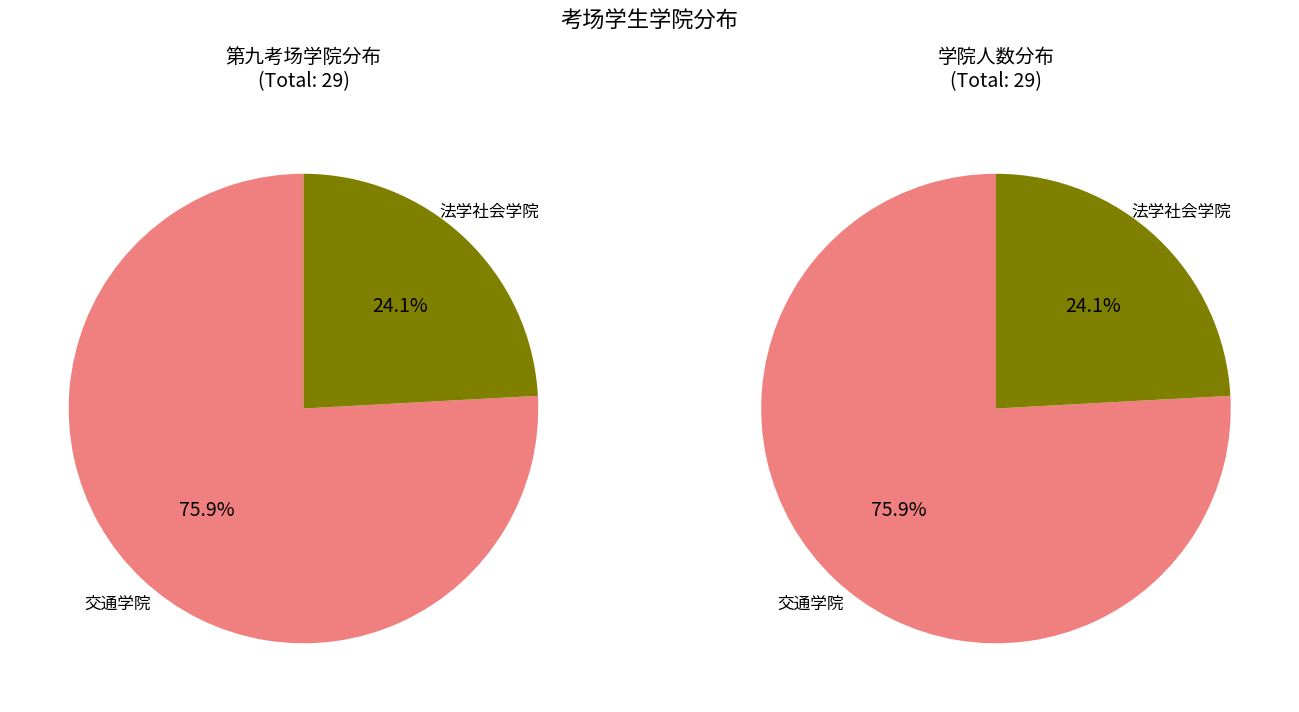

Count the number of slices in the pie.

2